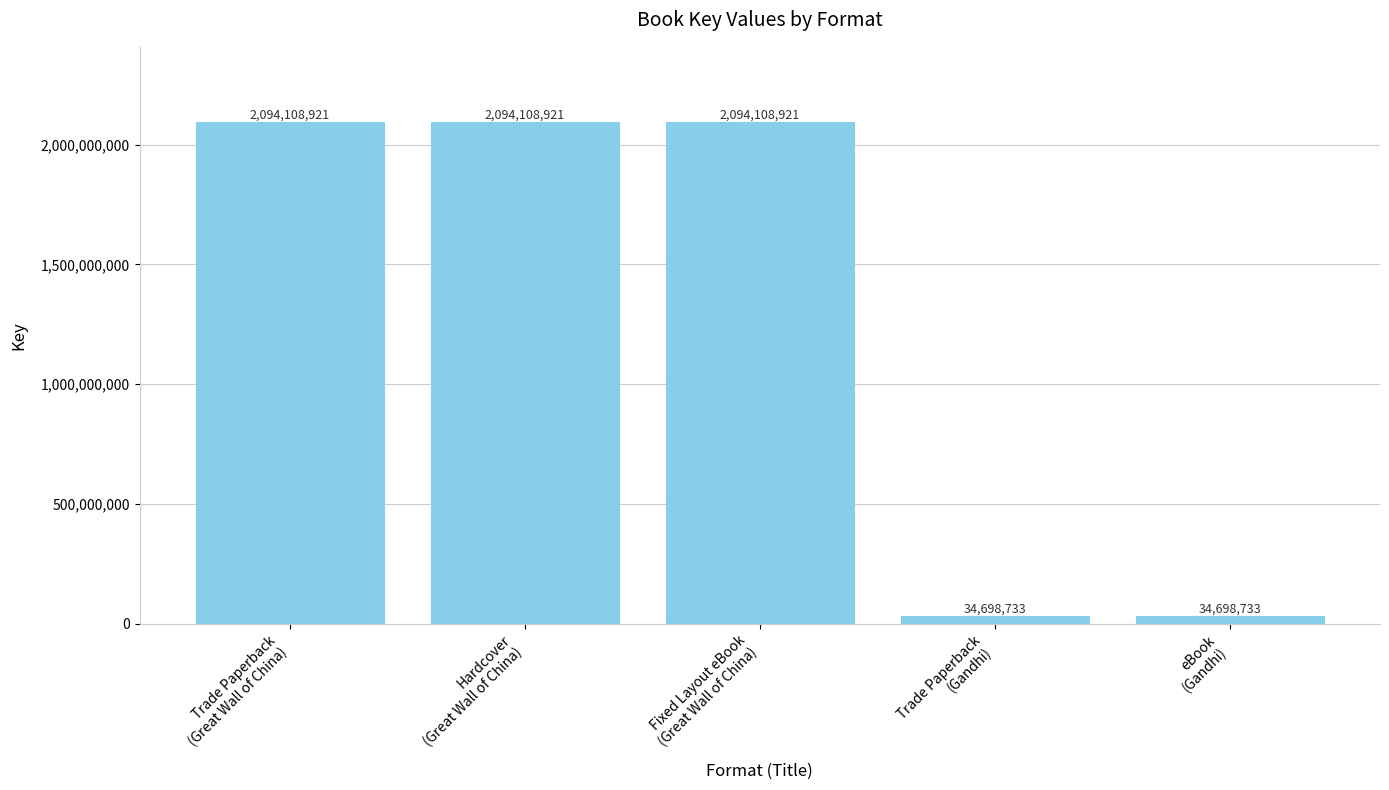

Reading left to right, list all the values displayed in this chart.

Trade Paperback
(Great Wall of China)=2094108921	Hardcover
(Great Wall of China)=2094108921	Fixed Layout eBook
(Great Wall of China)=2094108921	Trade Paperback
(Gandhi)=34698733	eBook
(Gandhi)=34698733